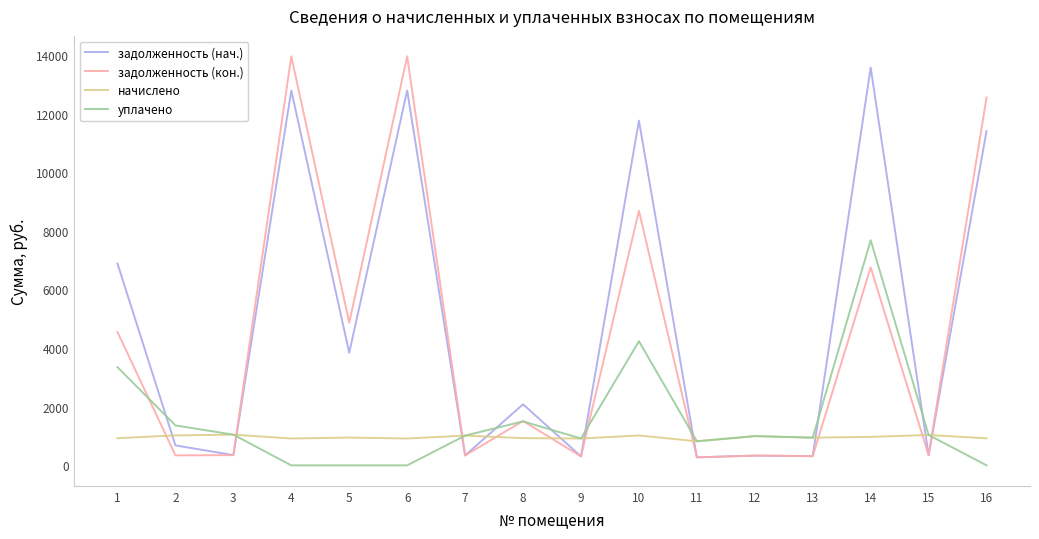

Is the value of задолженность (кон.) at 10 greater than the value of начислено at 12?

Yes